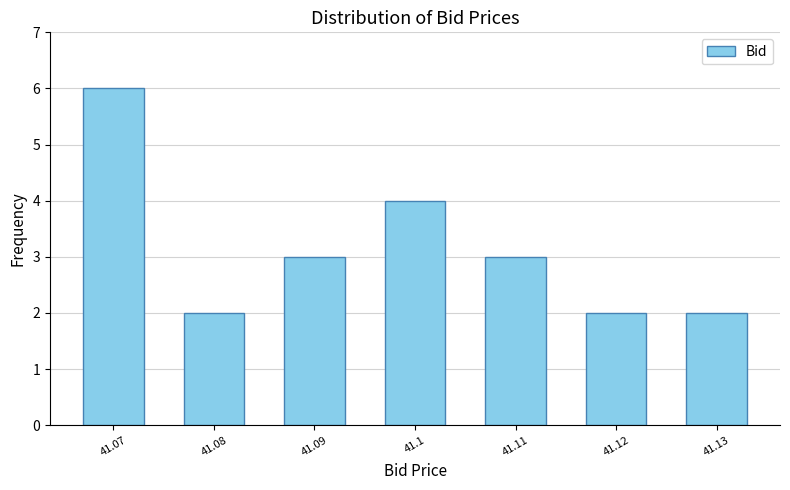

Reading left to right, what are all the values shown in this chart?

41.07=6	41.08=2	41.09=3	41.1=4	41.11=3	41.12=2	41.13=2